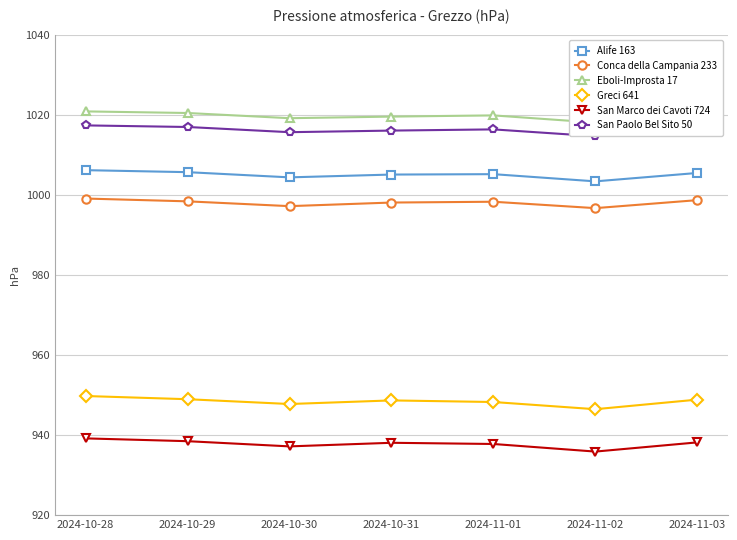

At how many categories does at least one series exceed 962?

7